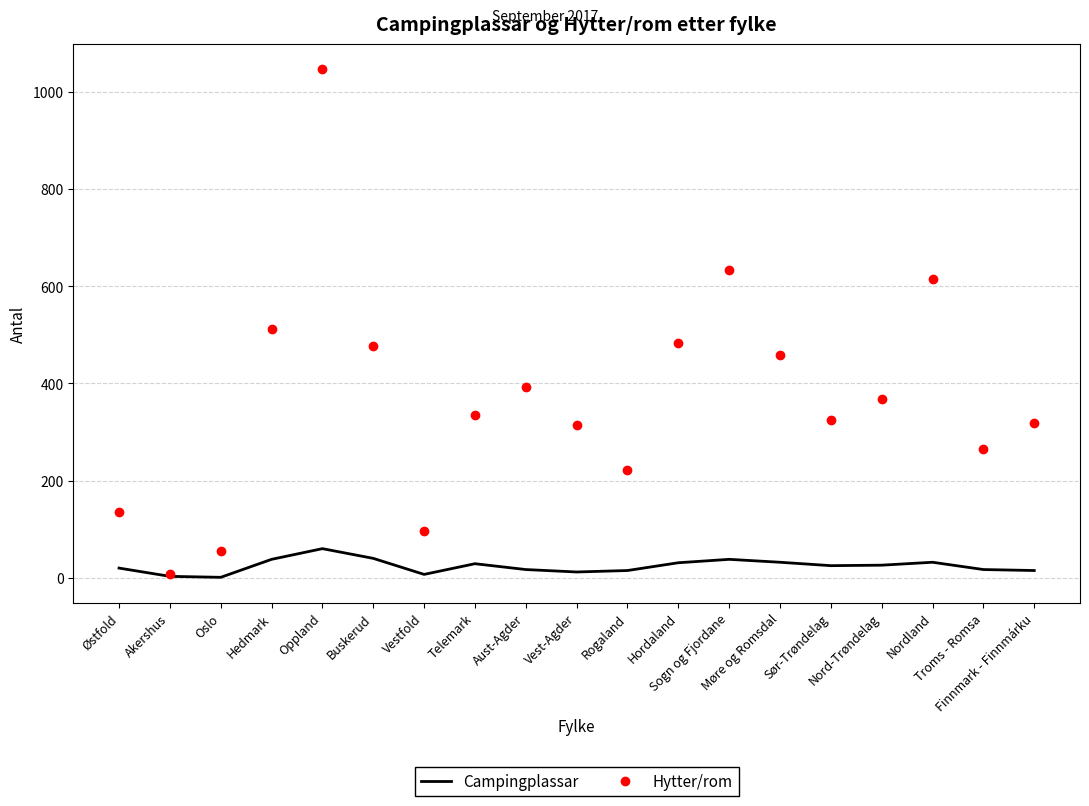

What is the maximum value for Campingplassar?

60